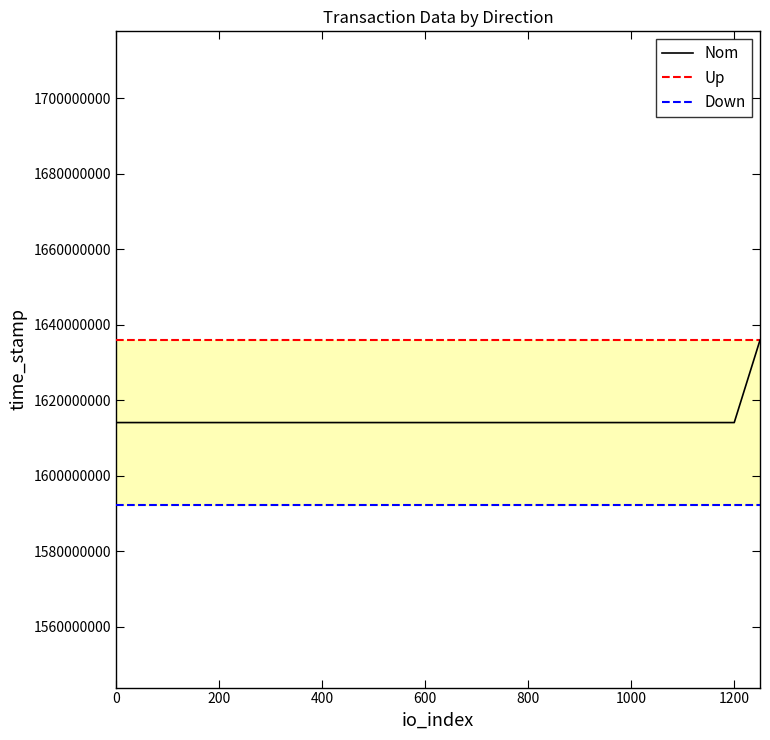

What is the minimum value for Nom?

1614142634